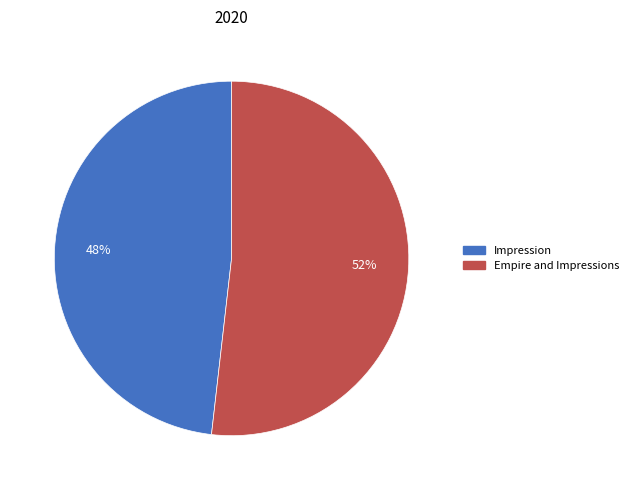

Rank the categories by value from highest to lowest.

Empire and Impressions, Impression